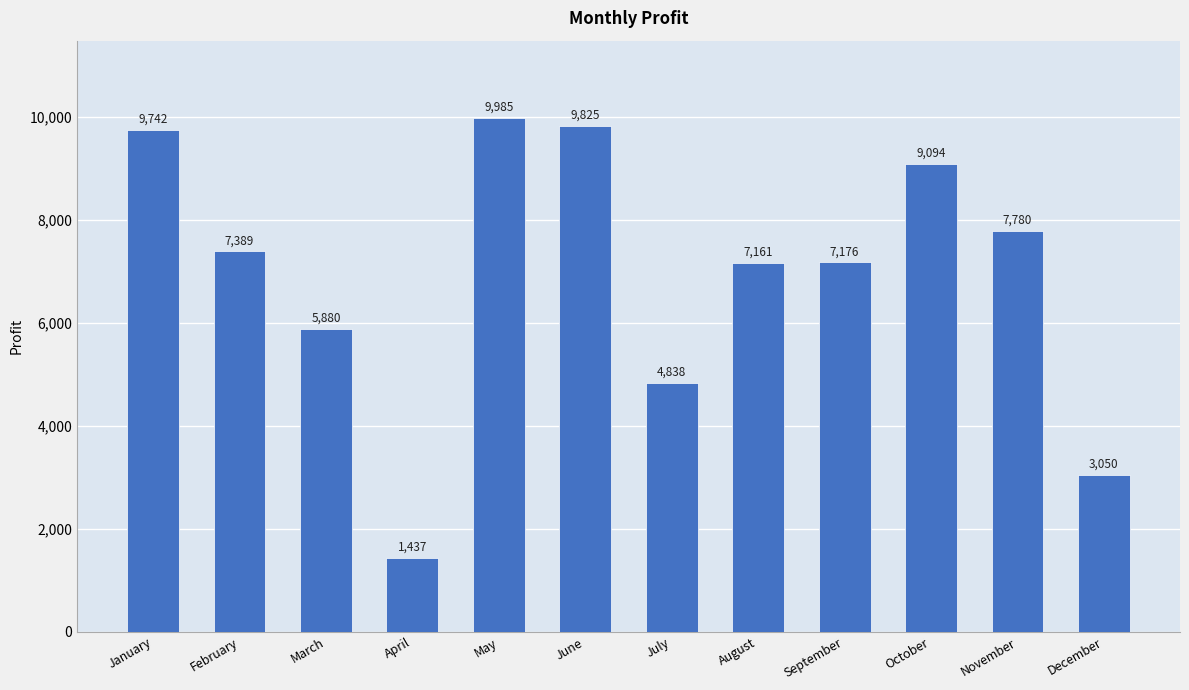

Rank the categories by value from highest to lowest.

May, June, January, October, November, February, September, August, March, July, December, April